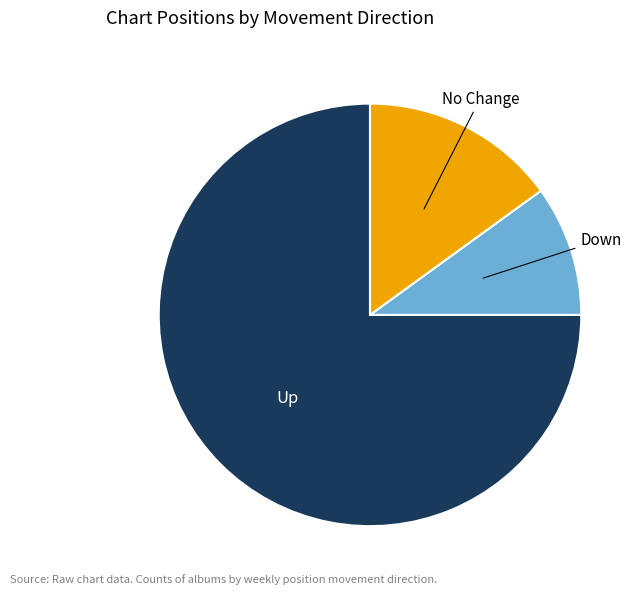

How many segments does this pie chart have?

3